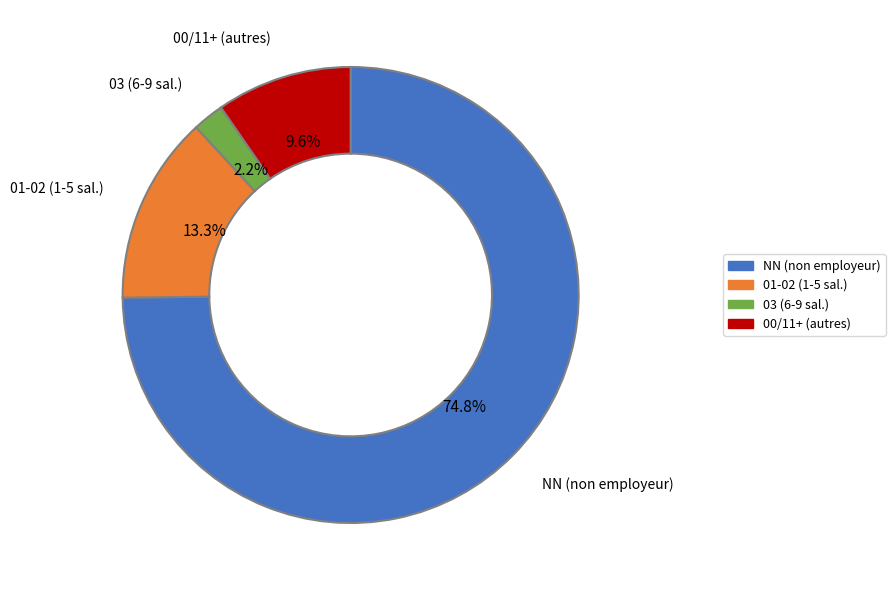

Is there any slice that represents more than half of the pie?

Yes